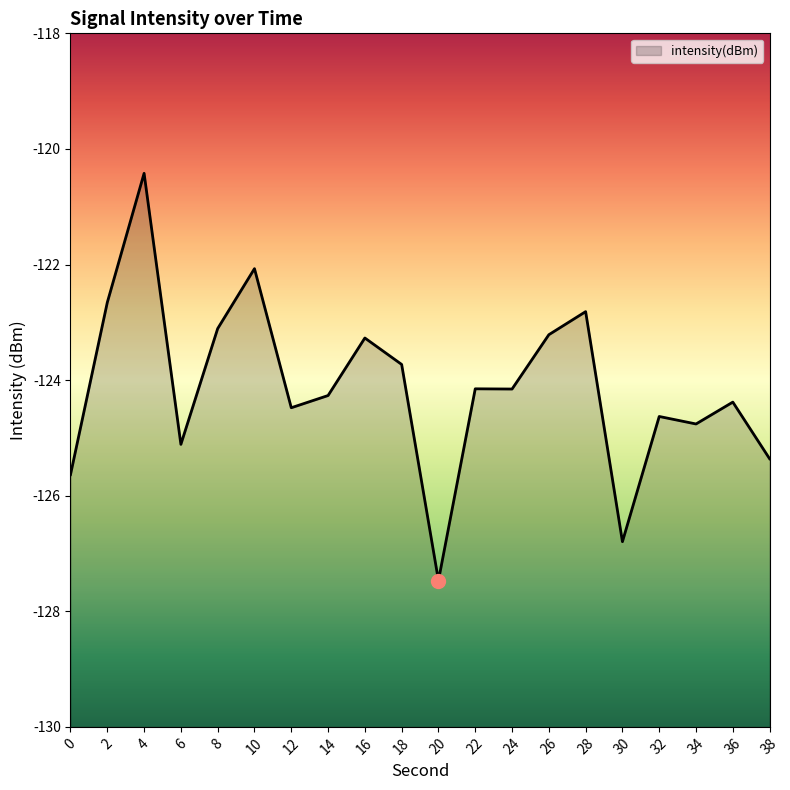

Does the chart display data point markers on the line(s)?

No